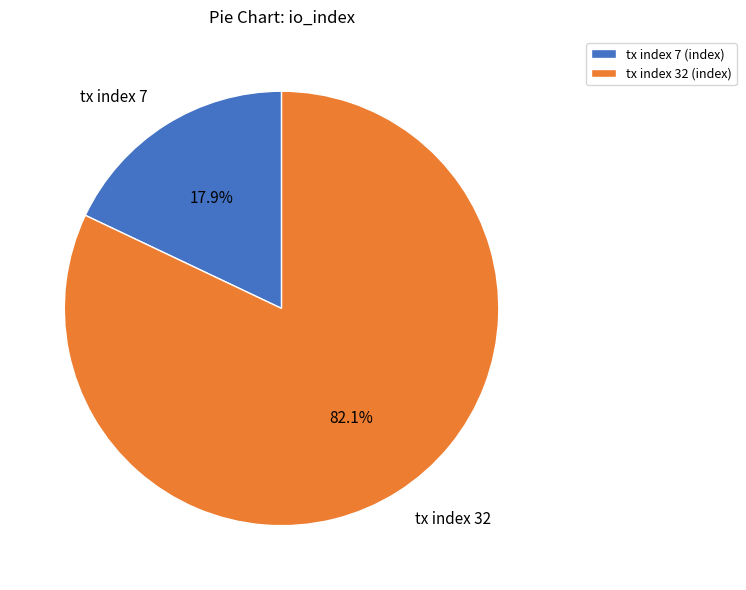

What percentage is the tx index 7 slice, to the nearest percent?

18%